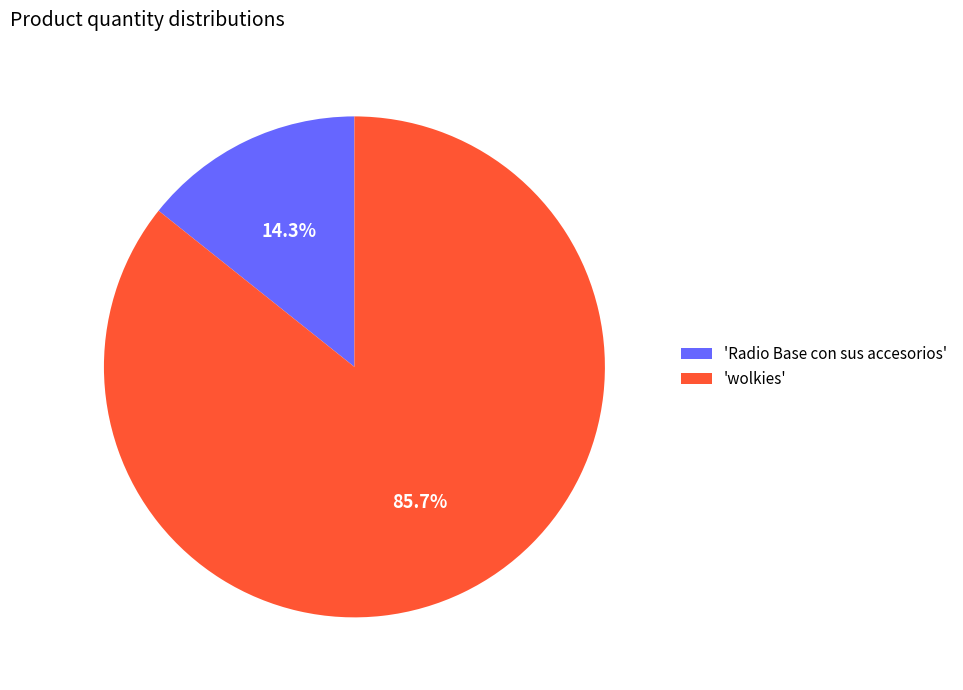

Which has a higher value, 'Radio Base con sus accesorios' or 'wolkies'?

'wolkies'